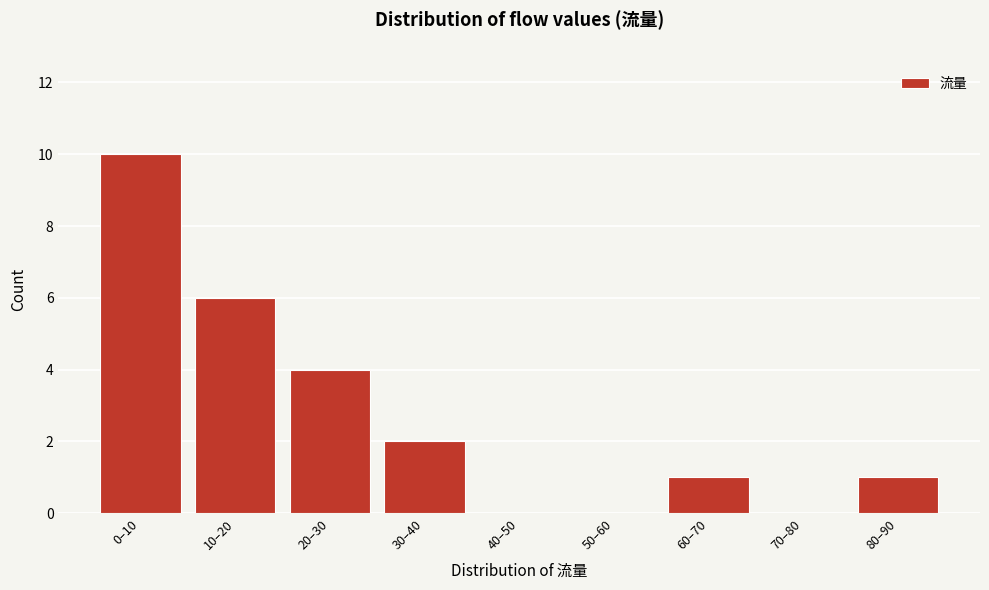

Reading right to left, list all the values displayed in this chart.

80–90=1	70–80=0	60–70=1	50–60=0	40–50=0	30–40=2	20–30=4	10–20=6	0–10=10